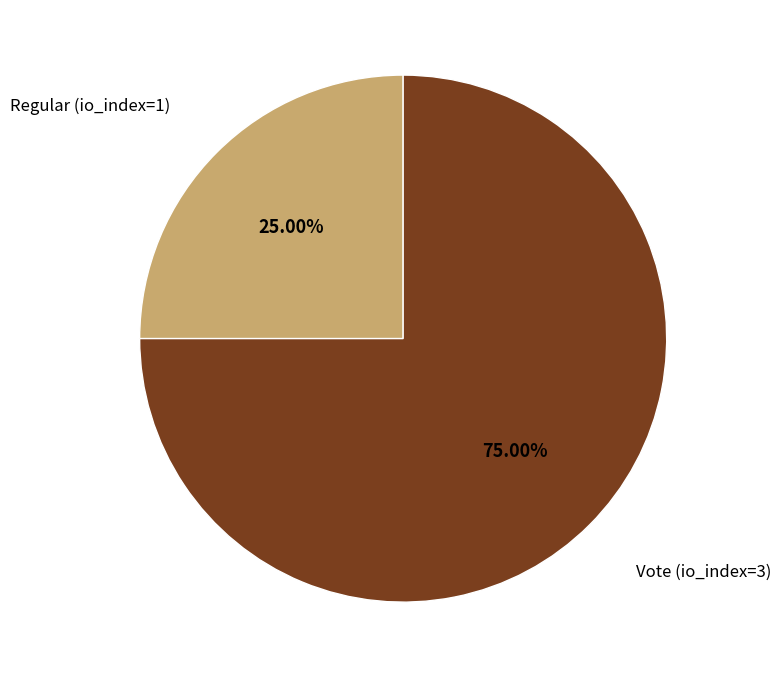

How many segments does this pie chart have?

2